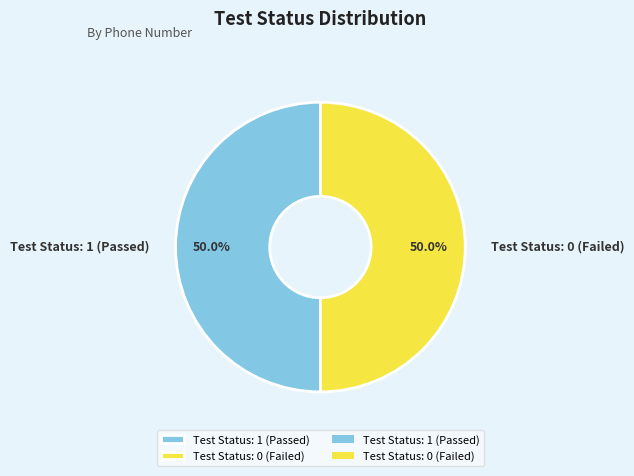

How much of the chart is everything except Test Status: 1 (Passed)?

50.0%